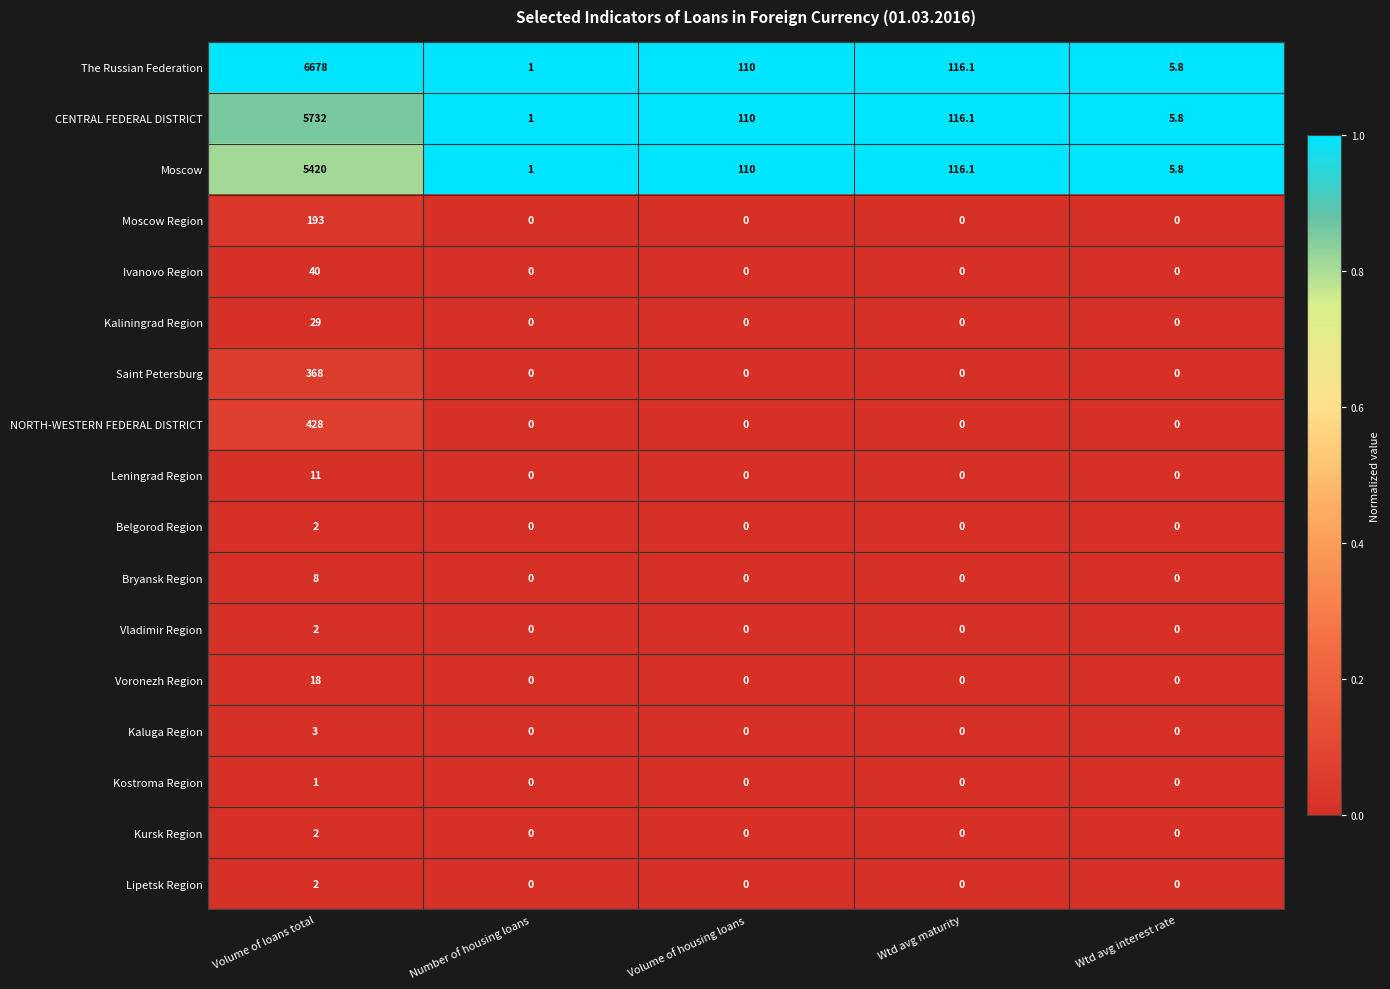

Which label corresponds to the largest value in the chart?

Volume of loans total